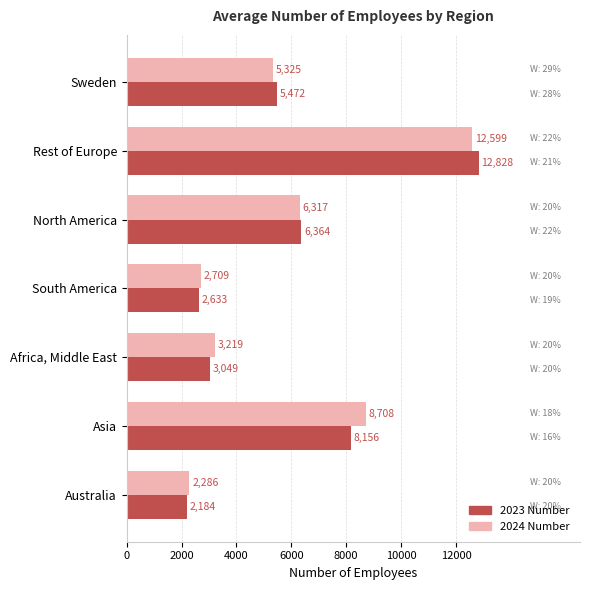

Which series changed the most between North America and Asia?

2024 Number